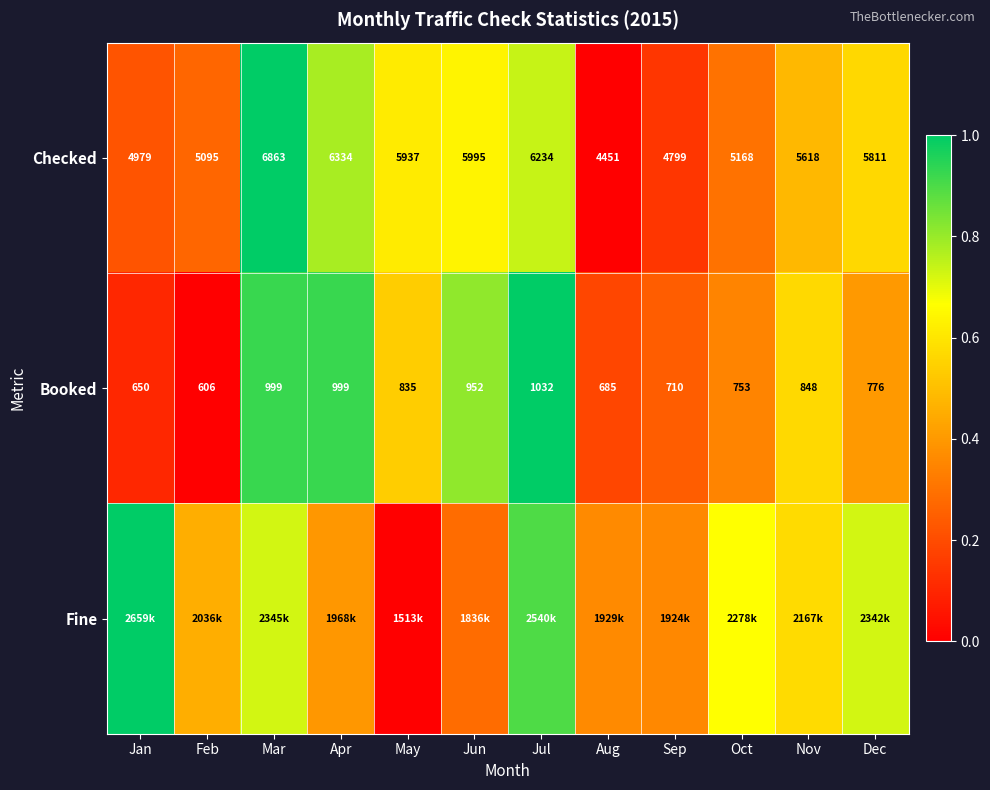

How many categories are shown in the chart?

12